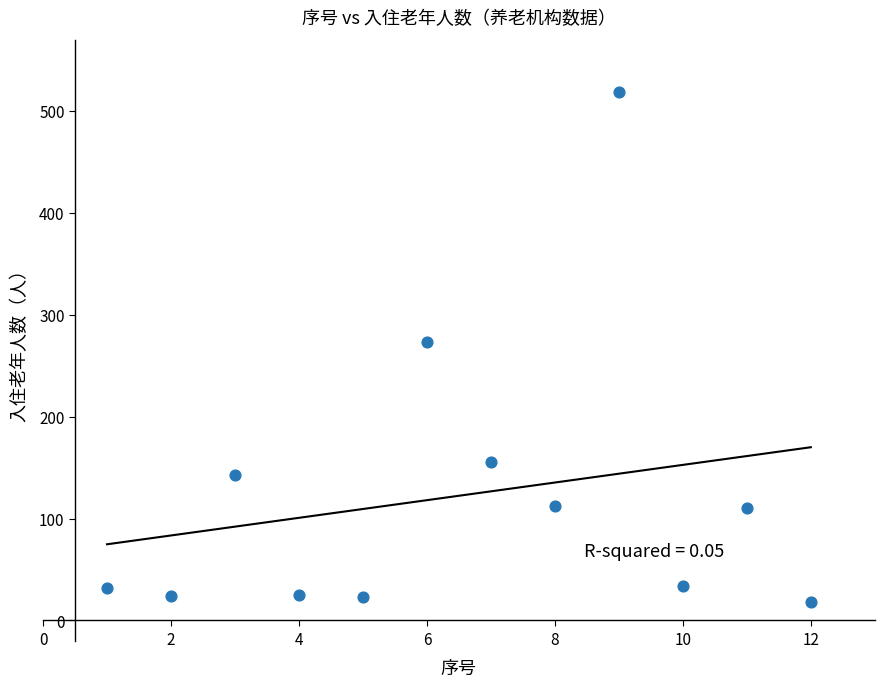

What is the average Y value?

122